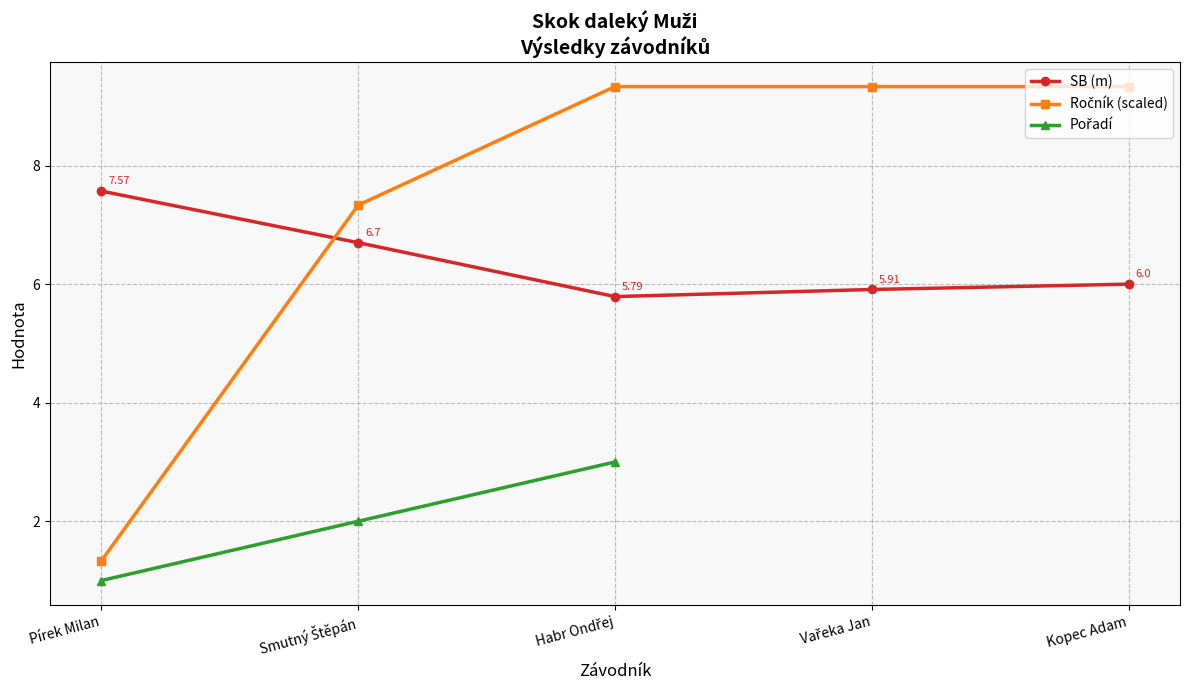

At which category is the sum across all series the highest?

Habr Ondřej